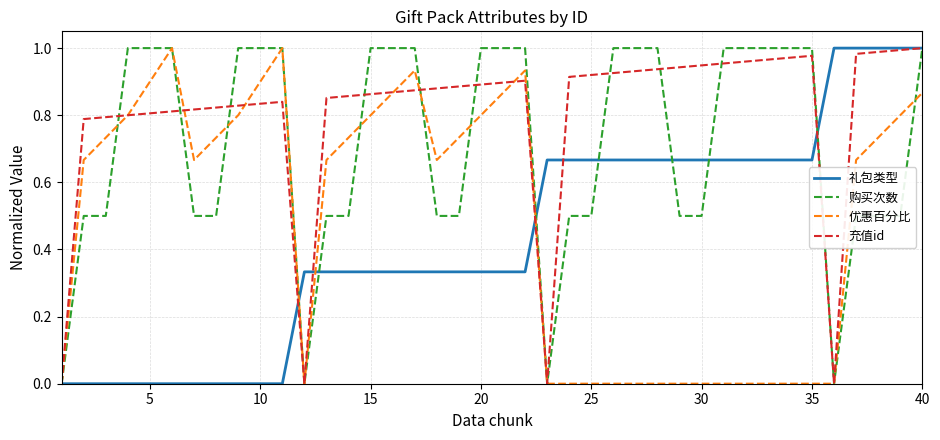

Which series has the largest total across all categories?

充值id